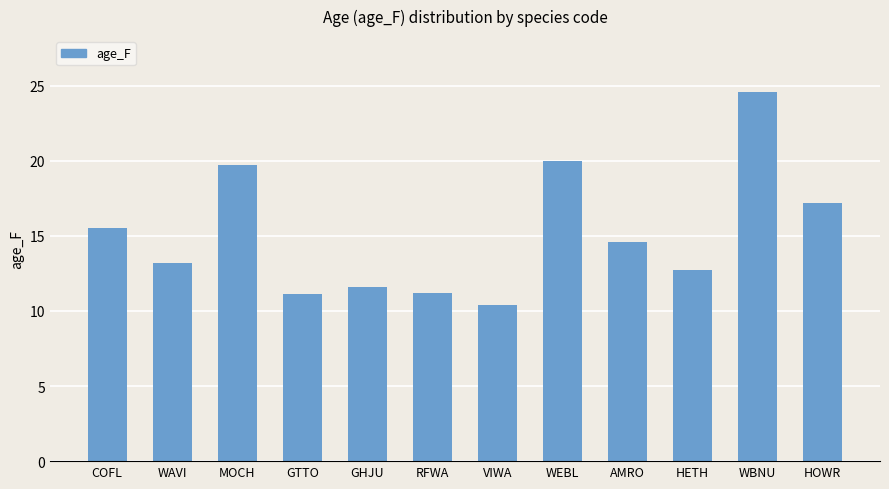

How many values exceed 14?

6